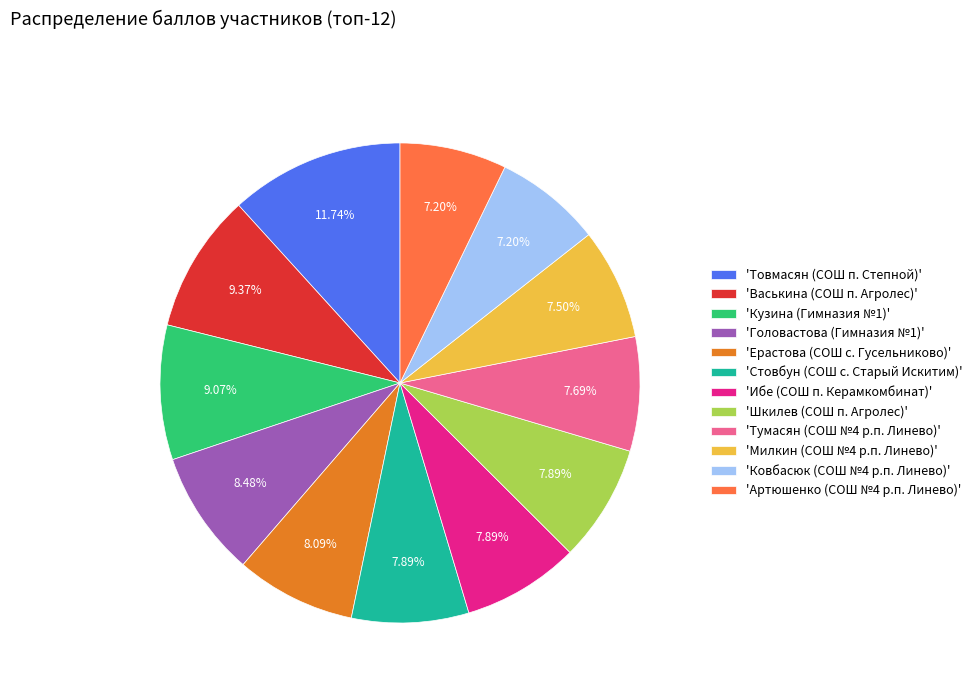

Is there a majority slice in this chart?

No